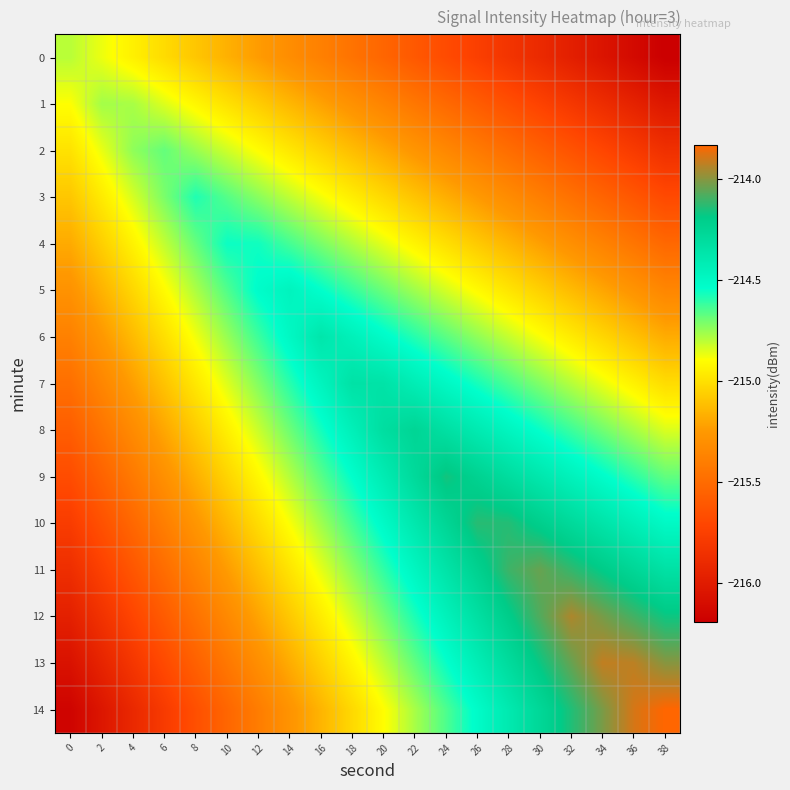

Between 2 and 22, which is larger?

2